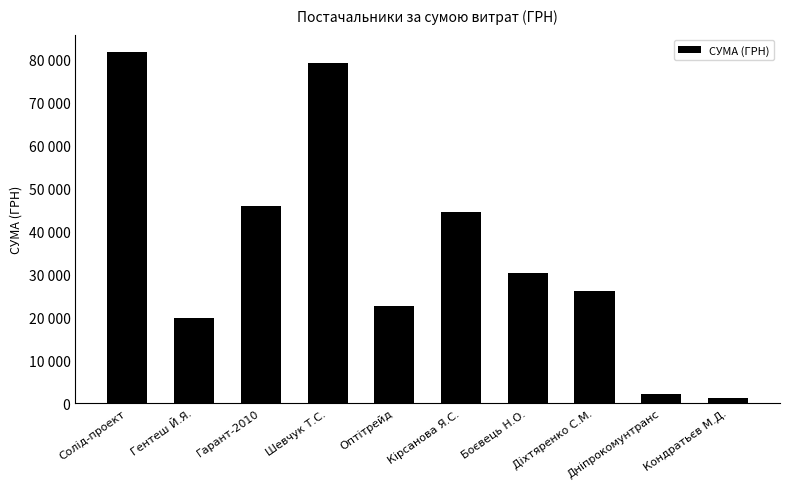

Are the bars horizontal?

No